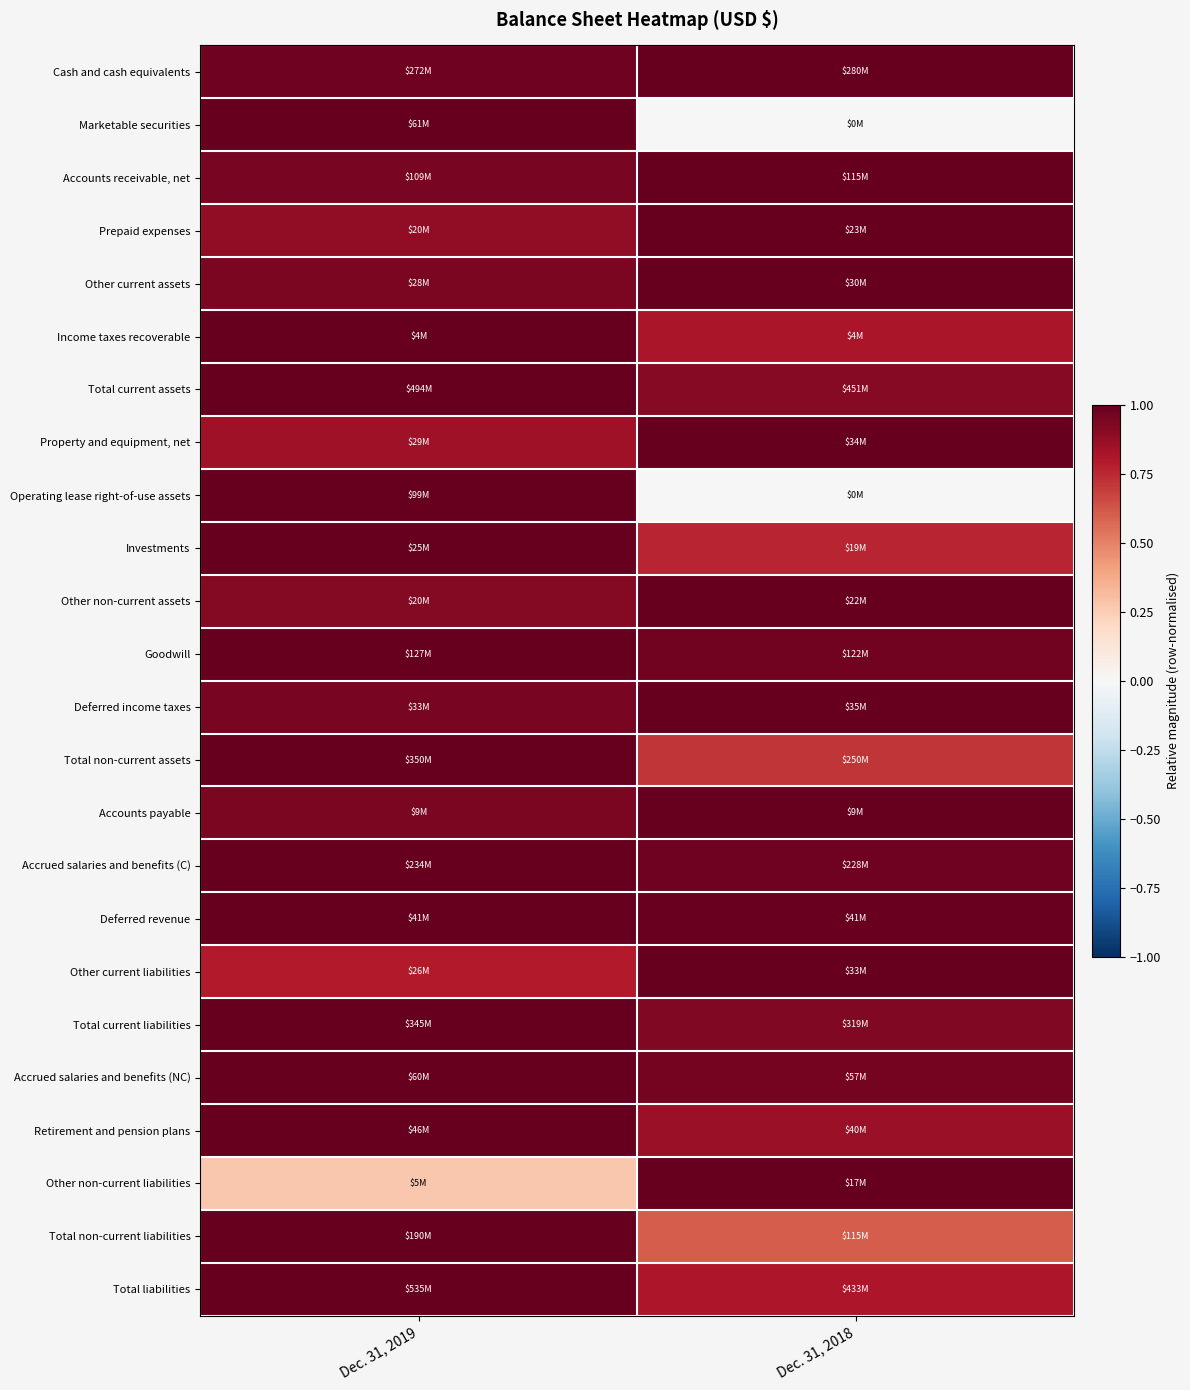

Which has a higher value, Dec. 31, 2019 or Dec. 31, 2018?

Dec. 31, 2018